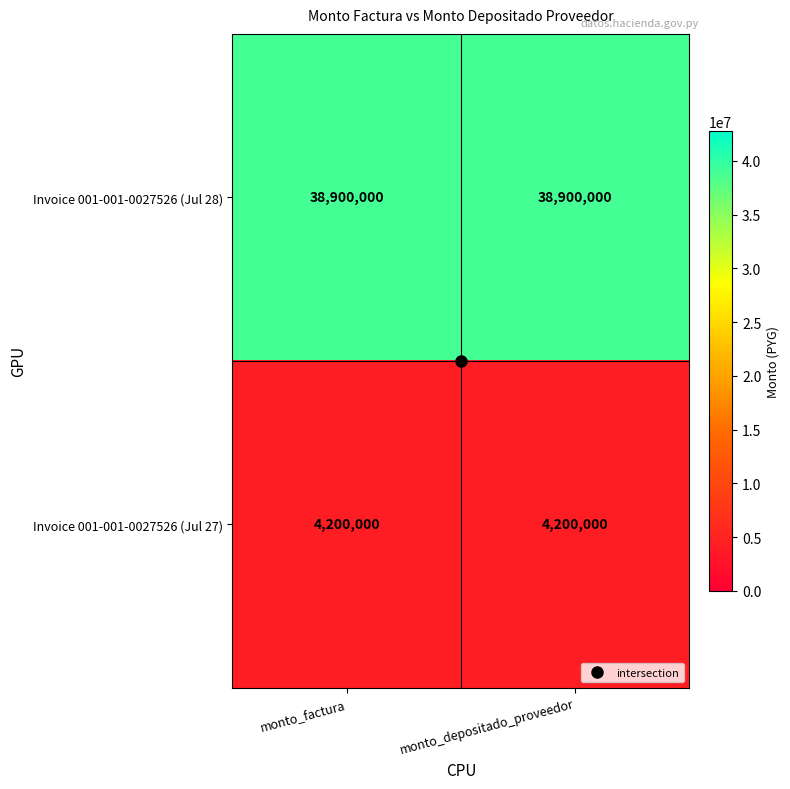

What is the average value of the Invoice 001-001-0027526 (Jul 28) series?

38900000